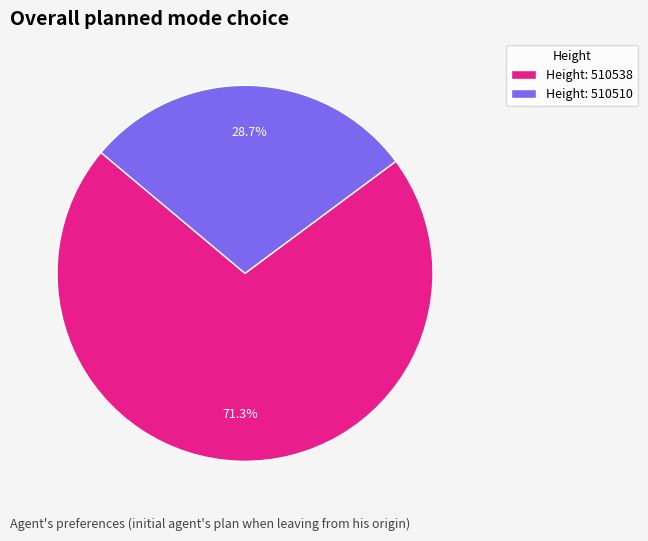

Rank the categories by value from highest to lowest.

Height: 510538, Height: 510510